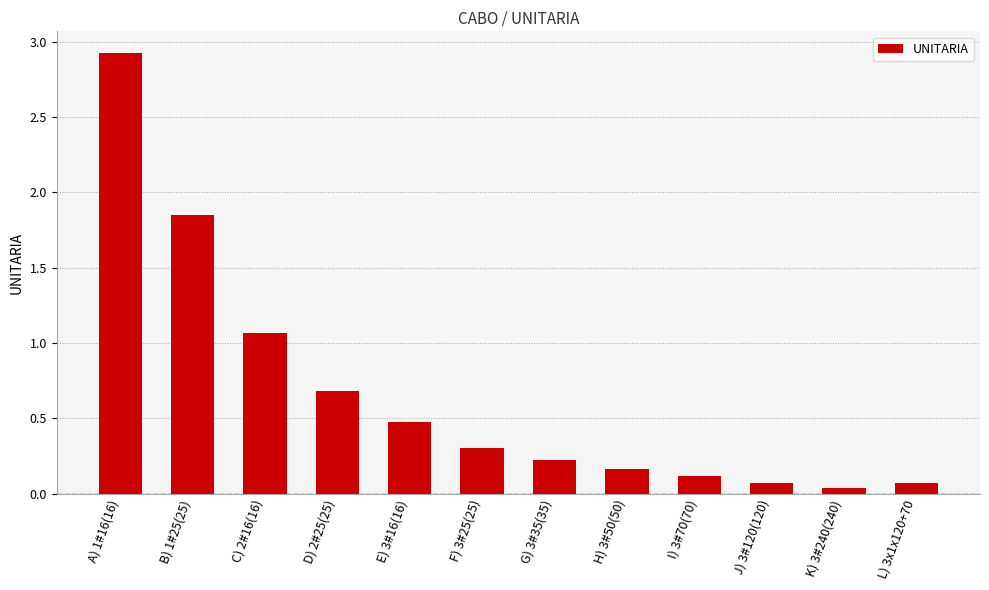

What is the label of the 7th bar from the left?

G) 3#35(35)